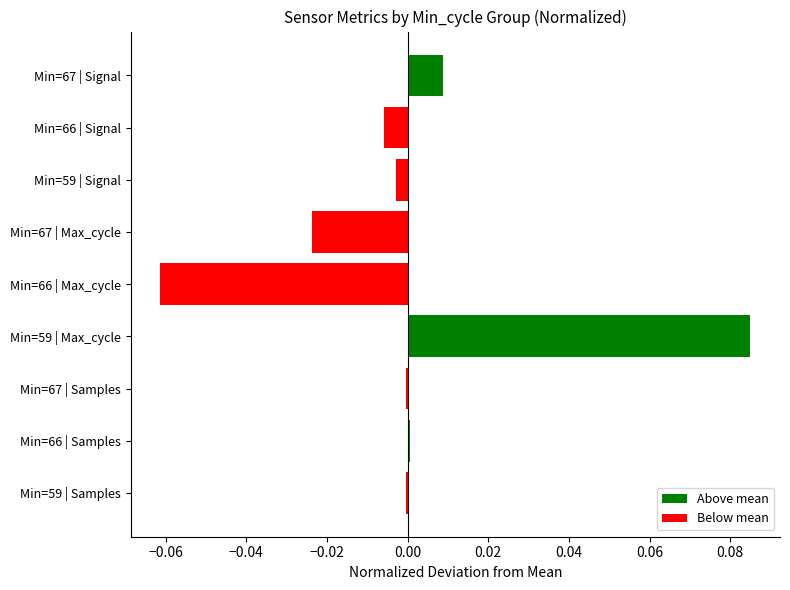

Which category has the highest value across all series?

Min=59 | Max_cycle